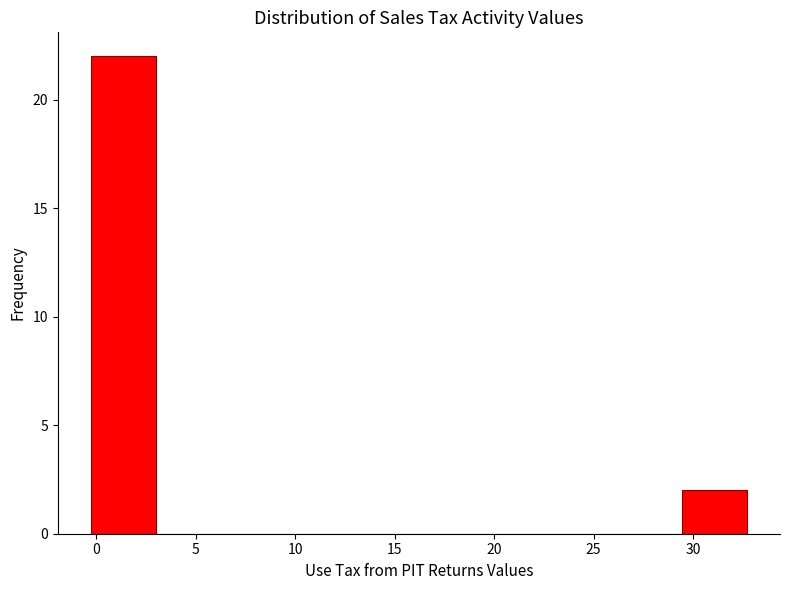

Reading left to right, transcribe this chart: for each bar, give the range it covers on the x-axis and its height. Neither the bar edges nor the heights are printed on the chart, so give them approximately, as read against the axes.

-0.5 to 3.0: 22
3.0 to 6.5: 0
6.5 to 9.5: 0
9.5 to 13.0: 0
13.0 to 16.0: 0
16.0 to 19.5: 0
19.5 to 23.0: 0
23.0 to 26.0: 0
26.0 to 29.5: 0
29.5 to 32.5: 2